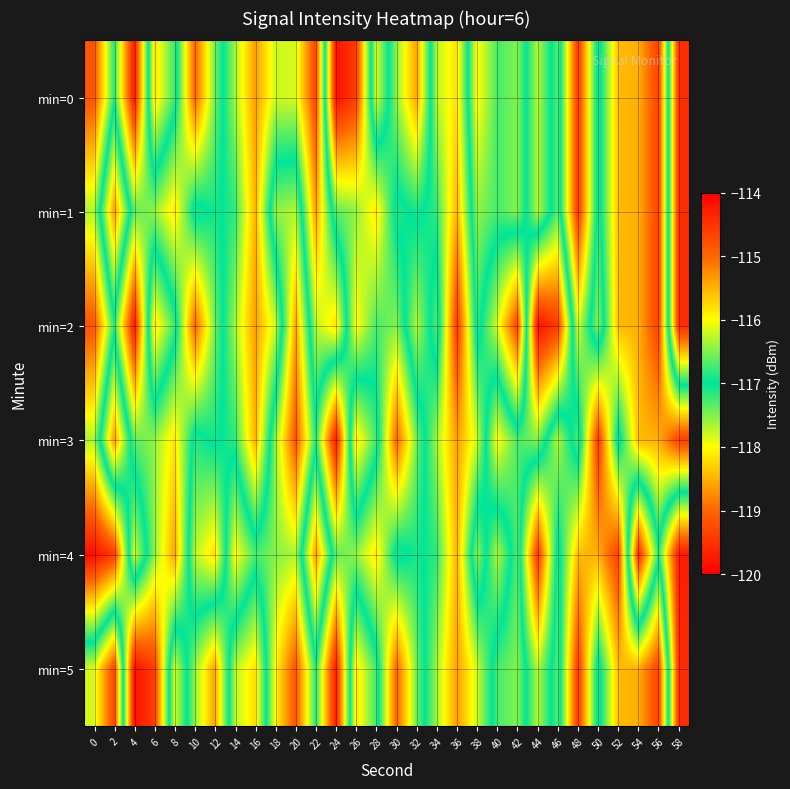

How many data points does each series have?

30